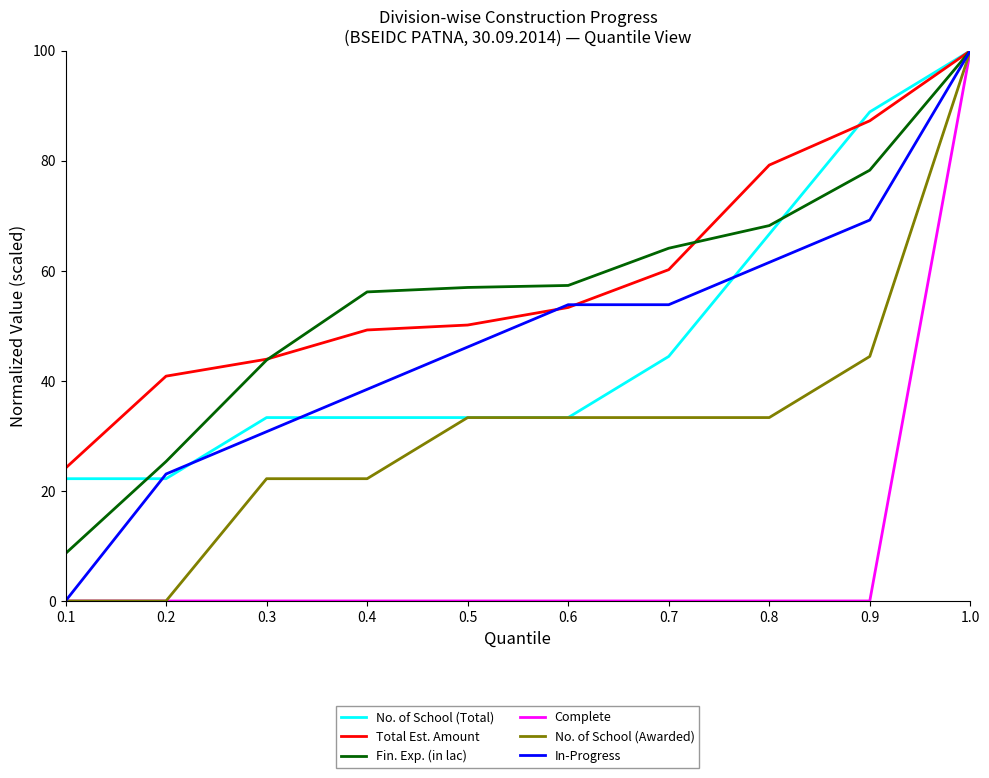

What is the average value of the No. of School (Total) series?

43.4